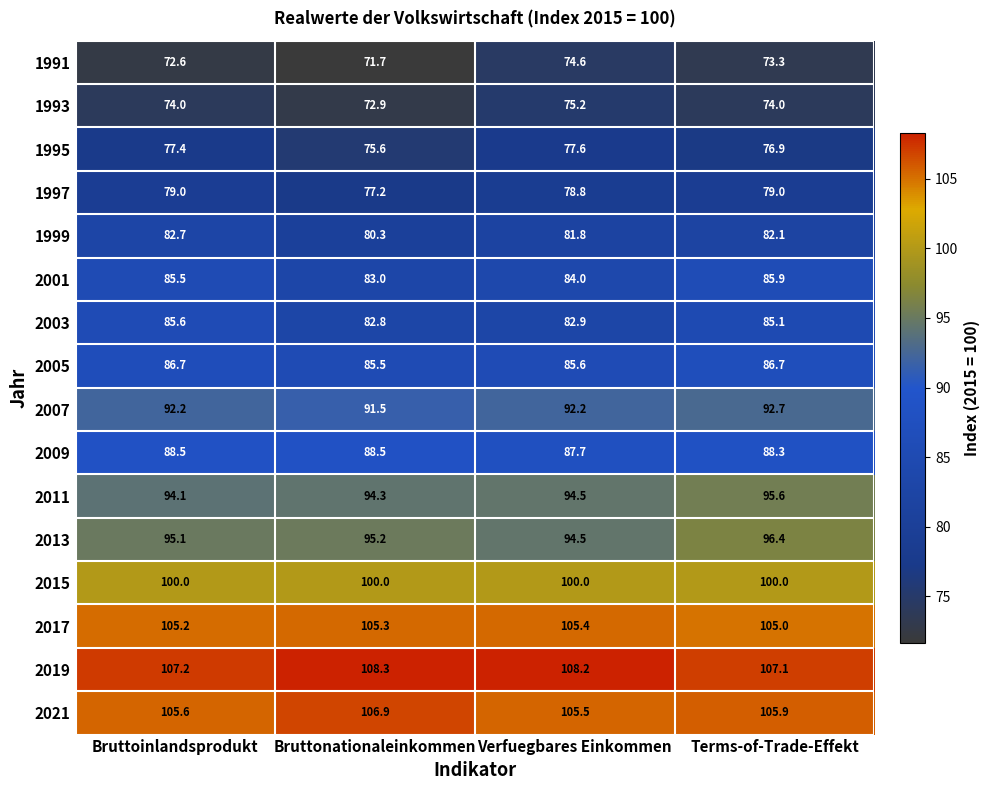

Read the 1991 value at Terms-of-Trade-Effekt.

73.3